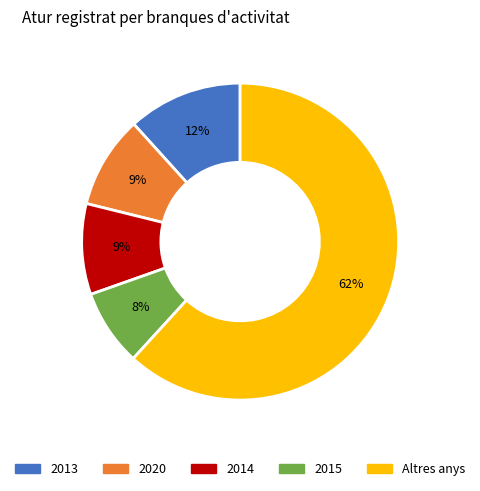

Is there a majority slice in this chart?

Yes